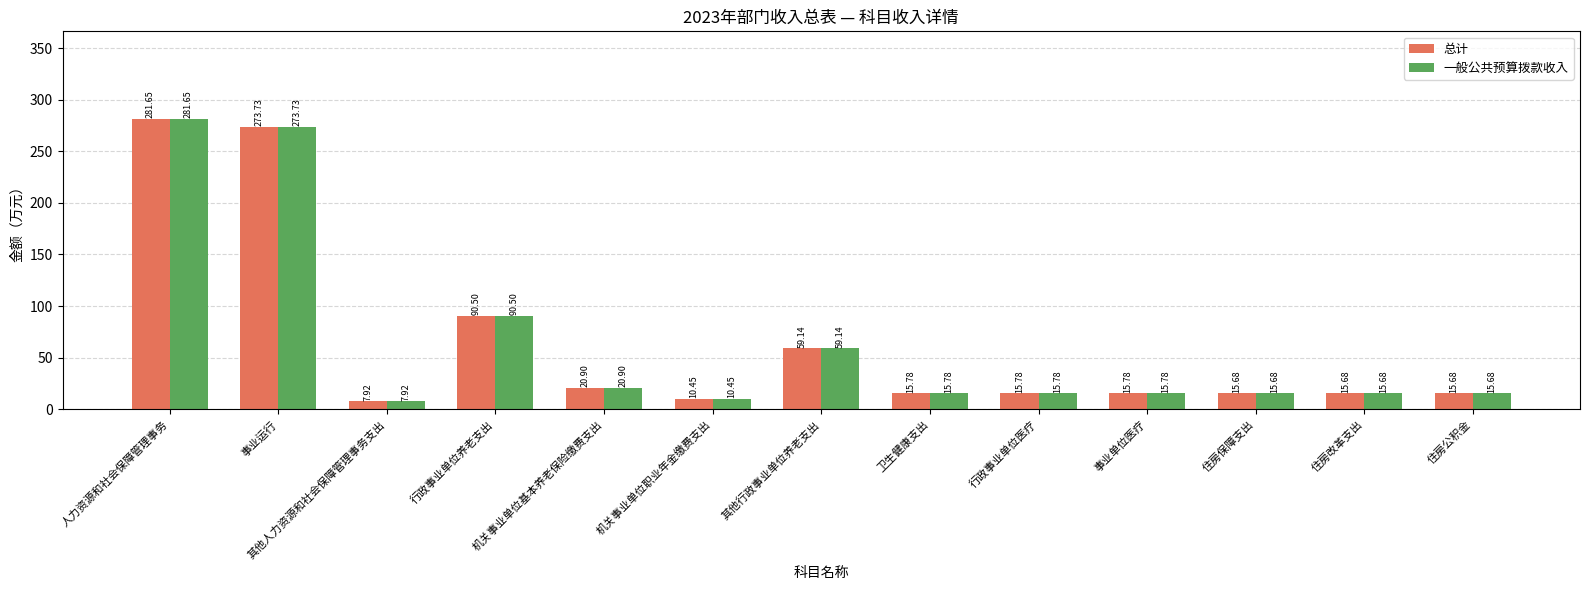

Is the value of 一般公共预算拨款收入 at 事业运行 greater than the value of 总计 at 机关事业单位职业年金缴费支出?

Yes